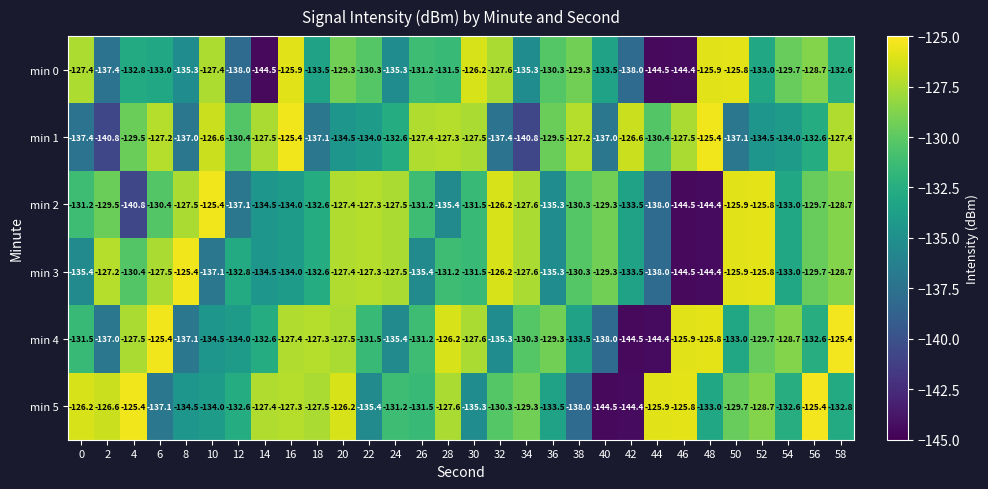

How many series are shown in this chart?

6